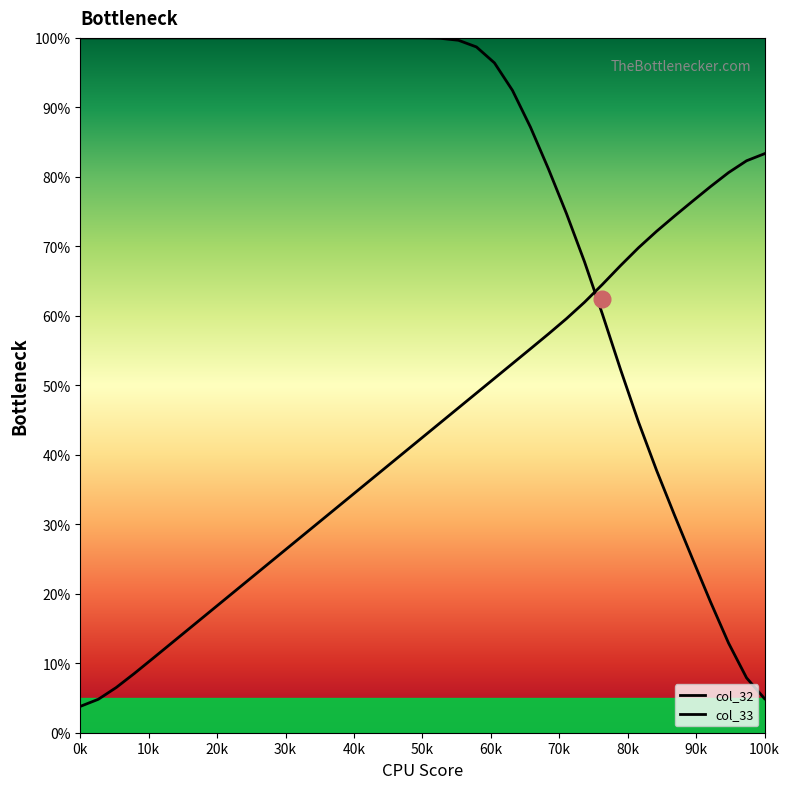

True or false: the data shows 11.9 at 9.

False